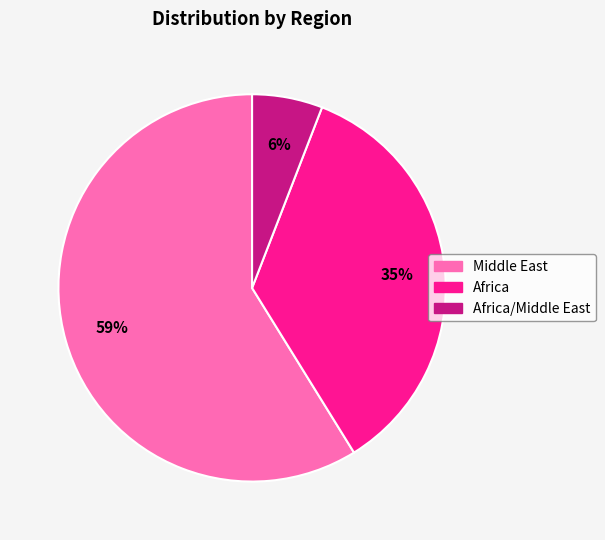

Which category accounts for the majority?

Middle East